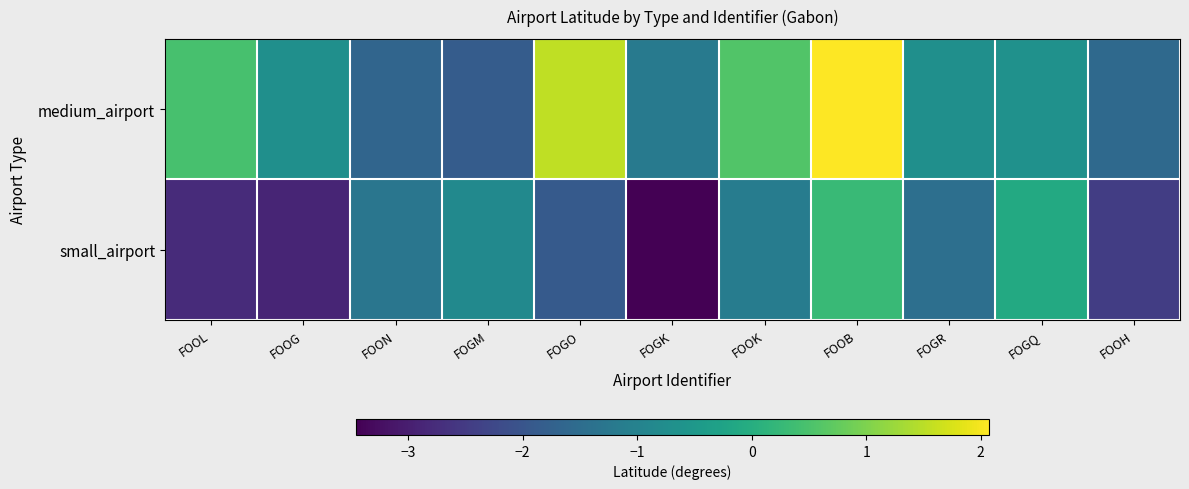

Which series changed the most between FOOL and FOOH?

medium_airport